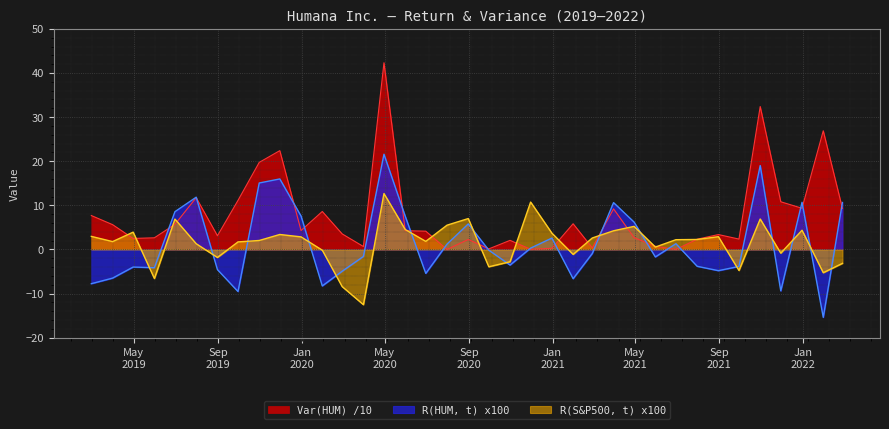

Reading left to right, what are all the values shown in this chart?

R(HUM, t) x100: -7.8	-6.5	-4.0	-4.1	8.6	11.8	-4.6	-9.5	15.1	16.0	7.6	-8.3	-4.9	-1.6	21.6	7.5	-5.4	1.2	5.8	-0.2	-3.5	0.3	2.6	-6.6	-0.9	10.6	6.2	-1.7	1.3	-3.8	-4.8	-3.8	19.0	-9.4	10.7	-15.4	10.7
R(S&P500, t) x100: 3.0	1.8	3.9	-6.6	6.9	1.3	-1.8	1.7	2.0	3.4	2.9	-0.2	-8.4	-12.5	12.7	4.5	1.8	5.5	7.0	-3.9	-2.8	10.8	3.7	-1.1	2.6	4.2	5.2	0.6	2.2	2.3	2.9	-4.8	6.9	-0.8	4.4	-5.3	-3.1
Var(HUM): 7.7	5.6	2.5	2.7	5.7	11.7	3.1	11.1	19.7	22.4	4.3	8.6	3.5	0.7	42.3	4.3	4.2	0.0	2.3	0.1	2.1	0.1	0.2	5.8	0.4	9.2	2.7	0.7	0.0	2.3	3.4	2.4	32.4	10.8	9.3	26.9	9.3